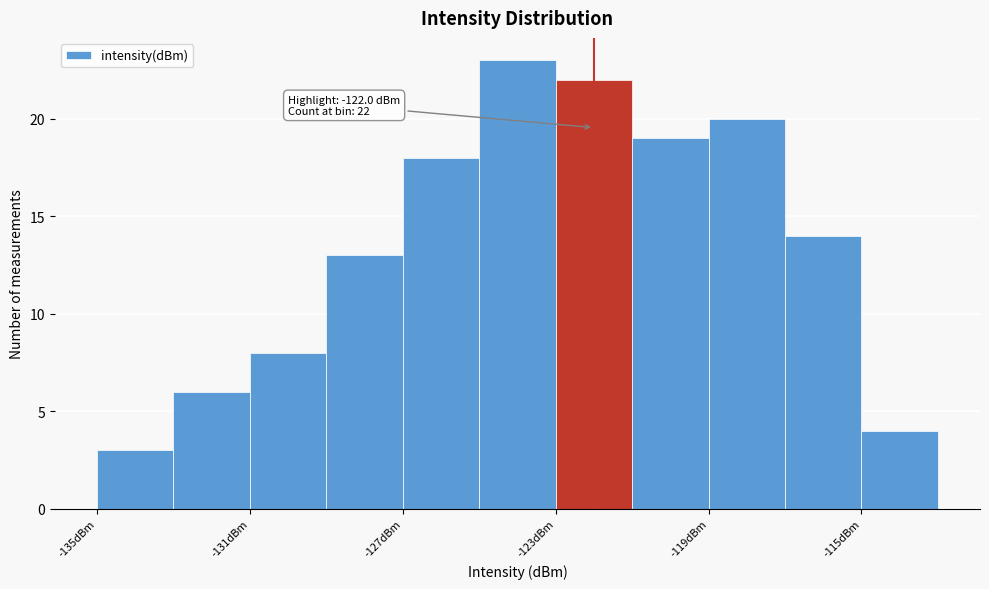

Which range on the x-axis has the tallest bar?

-125 to -123